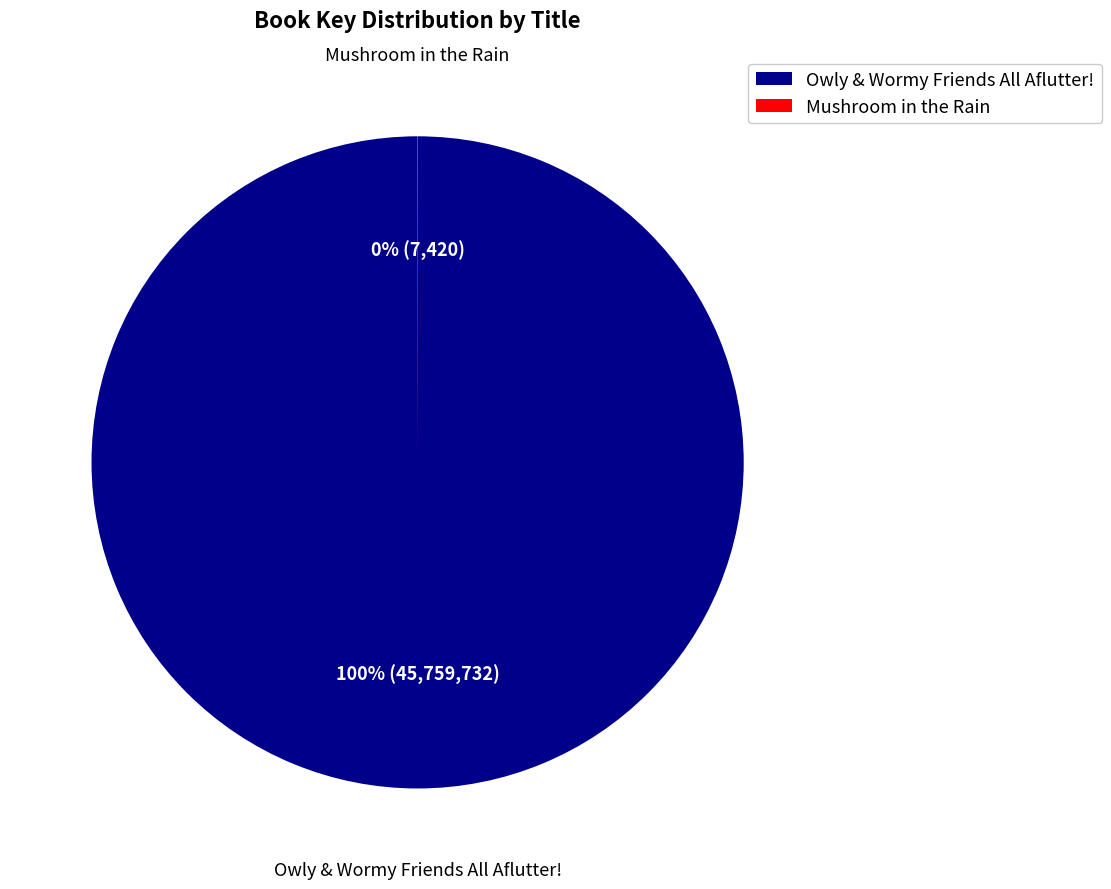

Does any single category account for the majority?

Yes